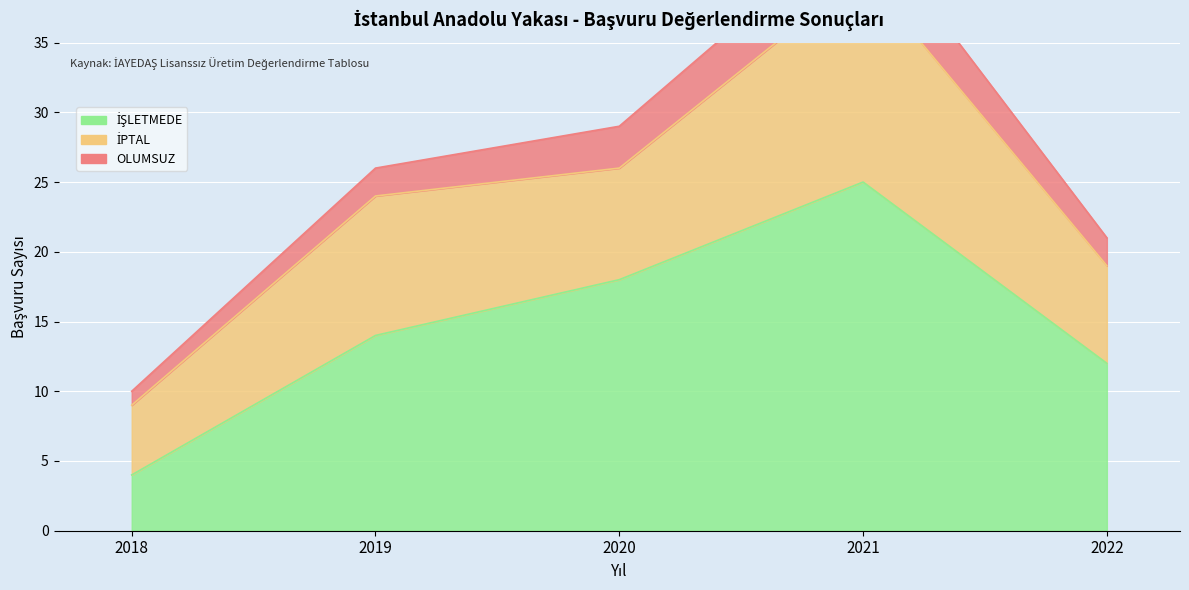

How many series are shown in this chart?

3